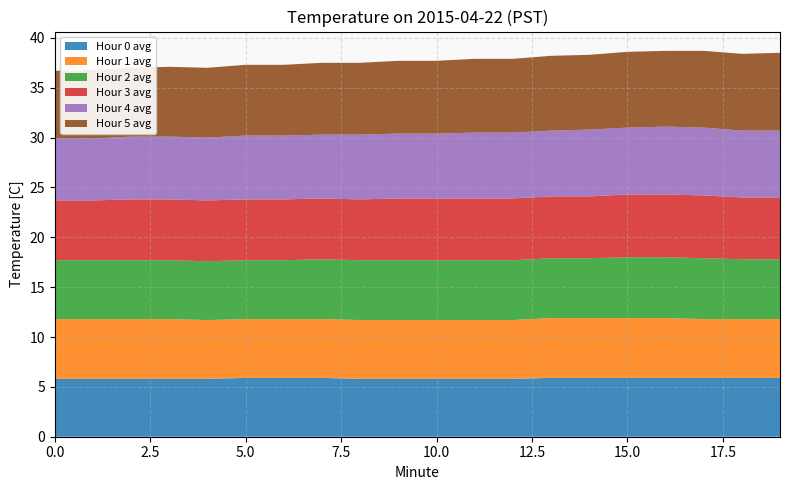

Reading left to right, extract all data points from this chart.

Hour 0 avg: 0=5.8	1=5.8	2=5.8	3=5.8	4=5.8	5=5.9	6=5.9	7=5.9	8=5.8	9=5.8	10=5.8	11=5.8	12=5.8	13=5.9	14=5.9	15=5.9	16=5.9	17=5.9	18=5.9	19=5.9
Hour 1 avg: 0=6.0	1=6.0	2=6.0	3=6.0	4=5.9	5=5.9	6=5.9	7=5.9	8=5.9	9=5.9	10=5.9	11=5.9	12=5.9	13=6.0	14=6.0	15=6.0	16=6.0	17=5.9	18=5.9	19=5.9
Hour 2 avg: 0=5.9	1=5.9	2=5.9	3=5.9	4=5.9	5=5.9	6=5.9	7=6.0	8=6.0	9=6.0	10=6.0	11=6.0	12=6.0	13=6.0	14=6.0	15=6.1	16=6.1	17=6.1	18=6.0	19=6.0
Hour 3 avg: 0=6.0	1=6.0	2=6.1	3=6.1	4=6.1	5=6.1	6=6.1	7=6.1	8=6.1	9=6.2	10=6.2	11=6.2	12=6.2	13=6.2	14=6.2	15=6.3	16=6.3	17=6.3	18=6.2	19=6.2
Hour 4 avg: 0=6.2	1=6.2	2=6.3	3=6.3	4=6.3	5=6.4	6=6.4	7=6.4	8=6.5	9=6.5	10=6.5	11=6.6	12=6.6	13=6.6	14=6.7	15=6.7	16=6.8	17=6.8	18=6.7	19=6.7
Hour 5 avg: 0=6.8	1=6.9	2=6.9	3=7.0	4=7.0	5=7.1	6=7.1	7=7.2	8=7.2	9=7.3	10=7.3	11=7.4	12=7.4	13=7.5	14=7.5	15=7.6	16=7.6	17=7.7	18=7.7	19=7.8